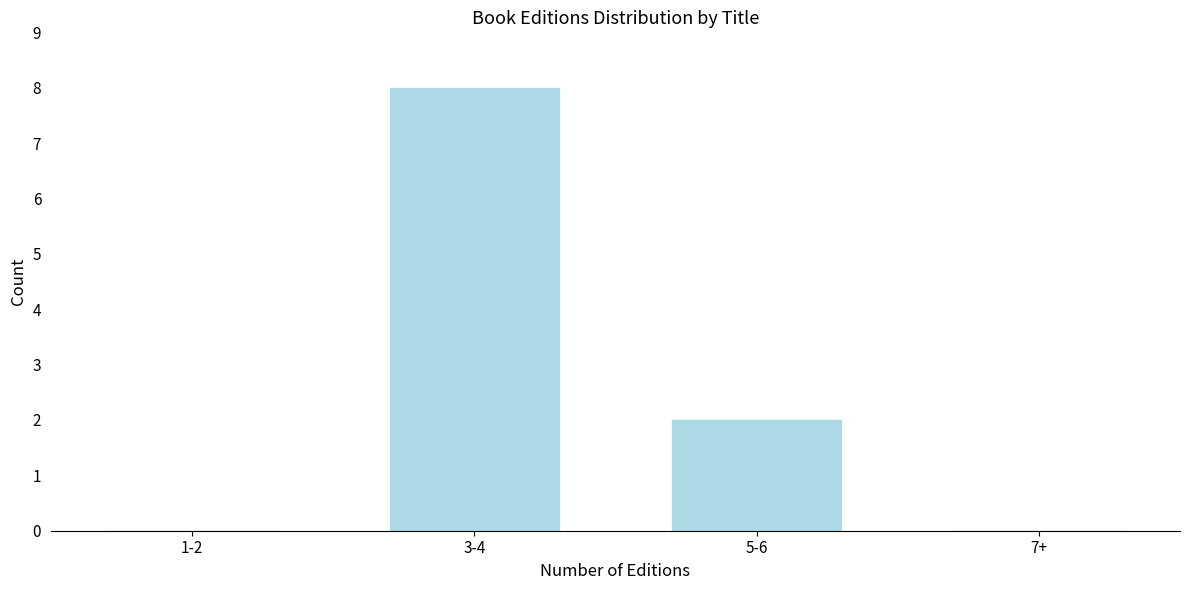

Reading left to right, extract all data points from this chart.

1-2=0	3-4=8	5-6=2	7+=0